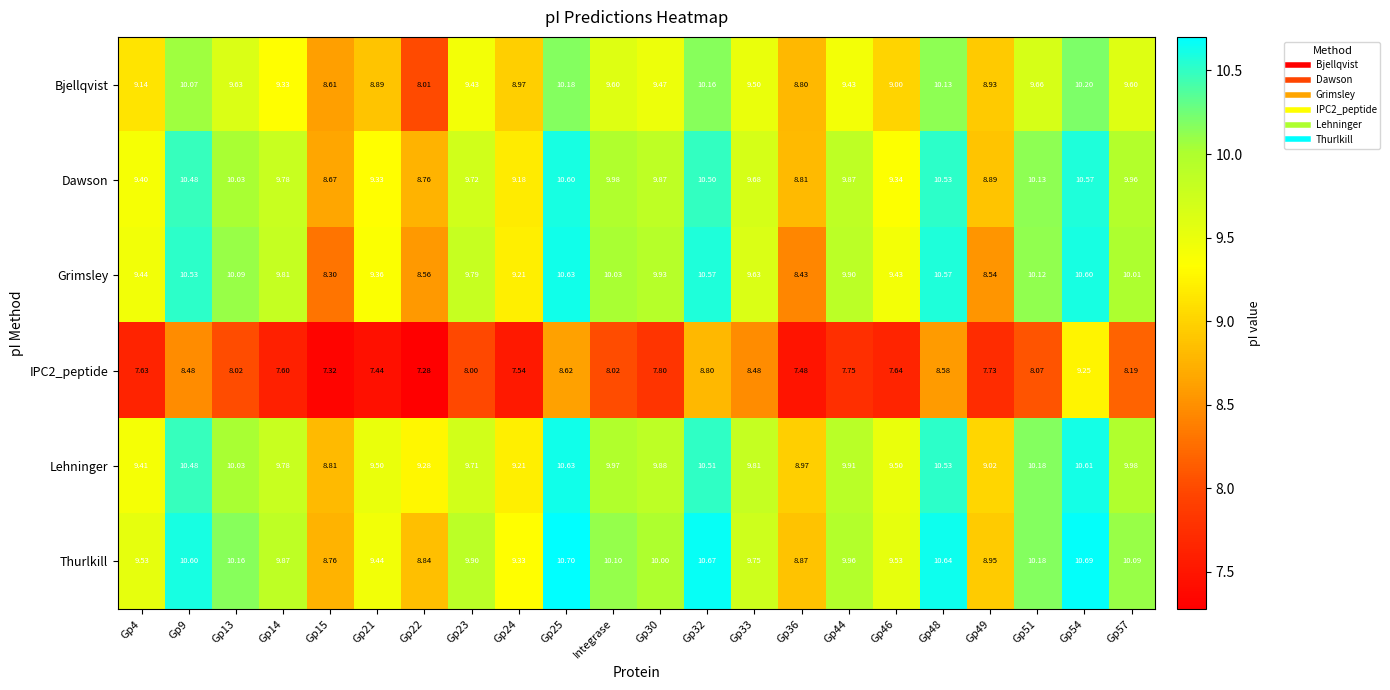

Is the value of IPC2_peptide at Gp36 greater than the value of Lehninger at Gp44?

No